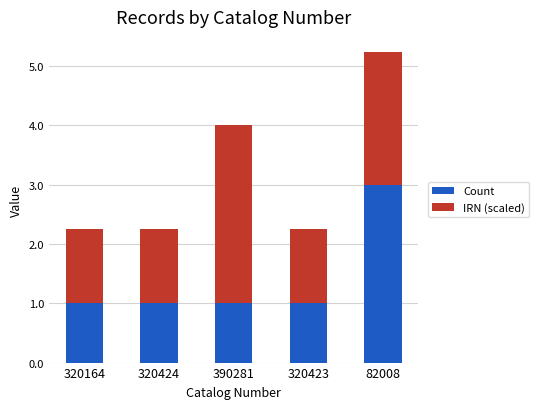

Reading right to left, list the values for the Count series.

82008=3.0	320423=1.0	390281=1.0	320424=1.0	320164=1.0